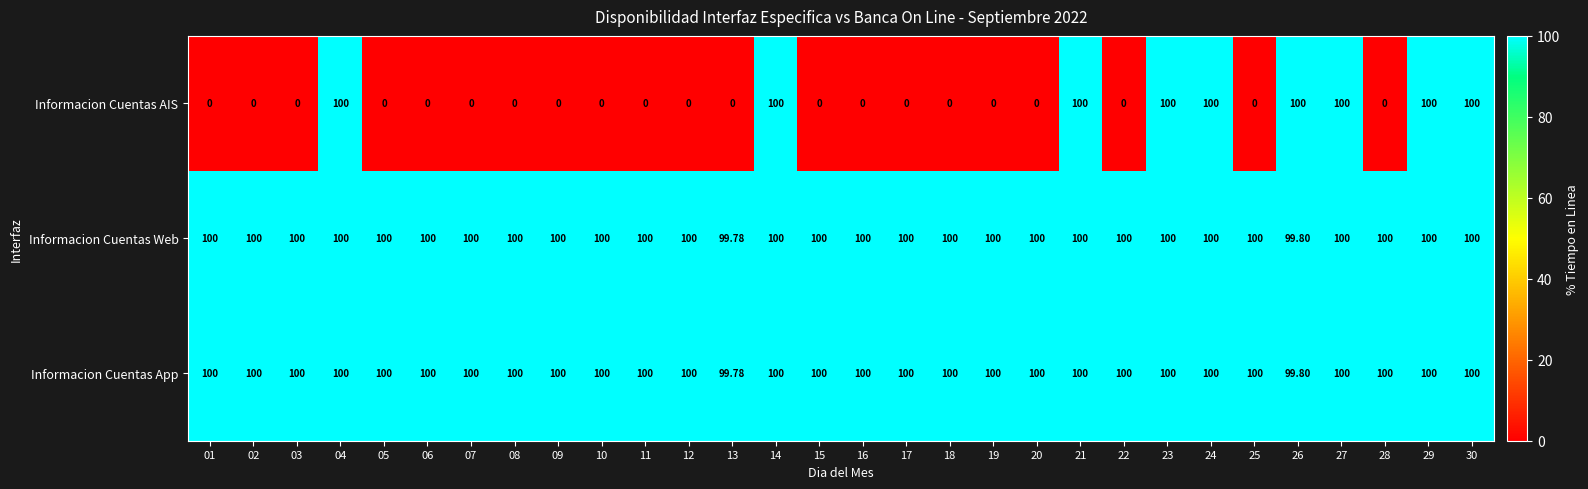

Is the value of Informacion Cuentas AIS at 07 greater than the value of Informacion Cuentas App at 23?

No